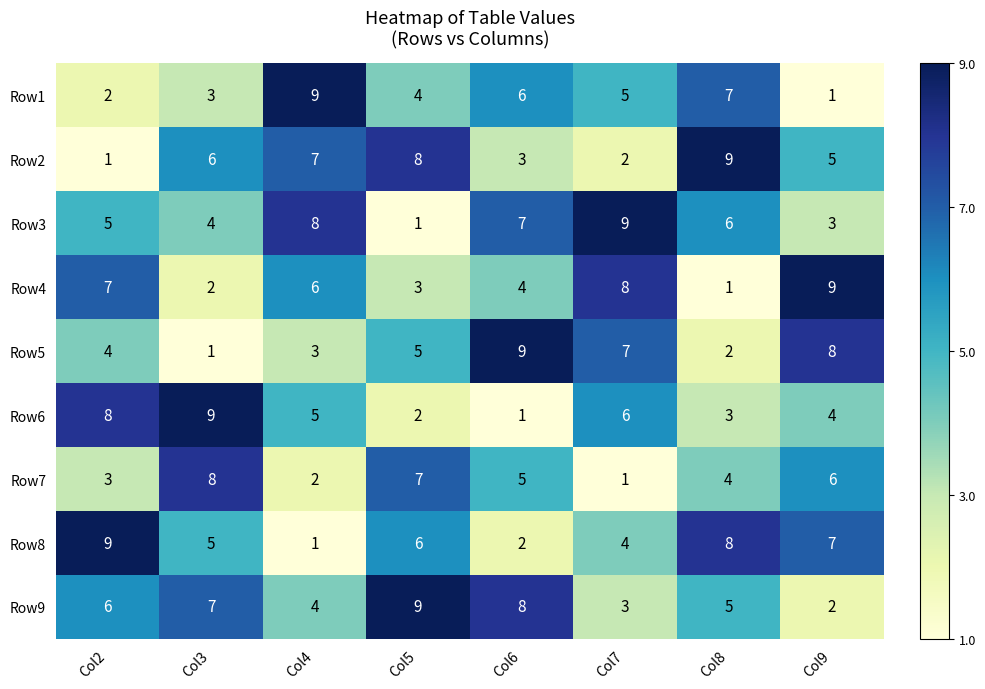

Which series has the largest total across all categories?

Row9